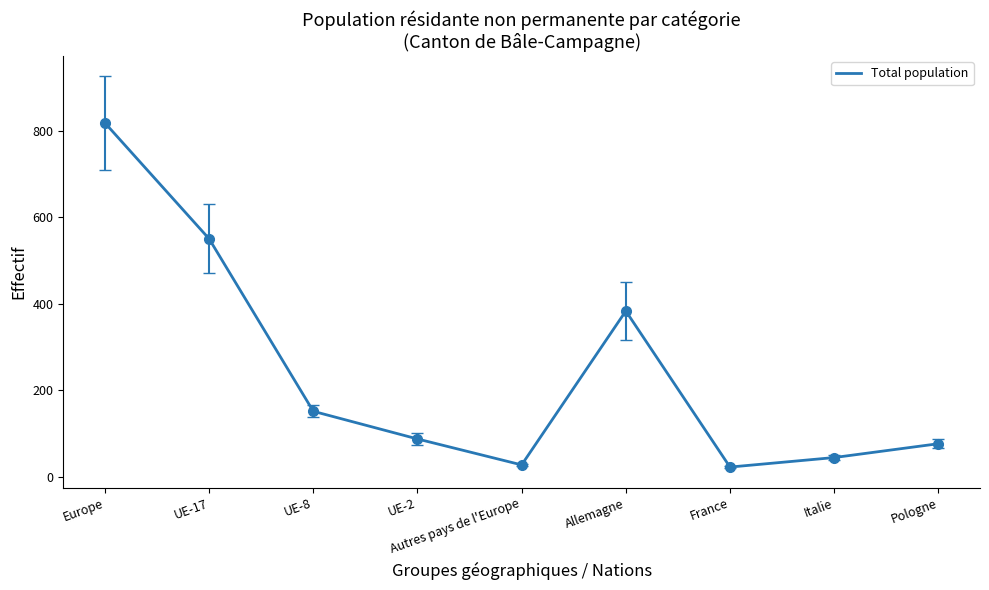

The value at UE-2 is 87. True or false?

True